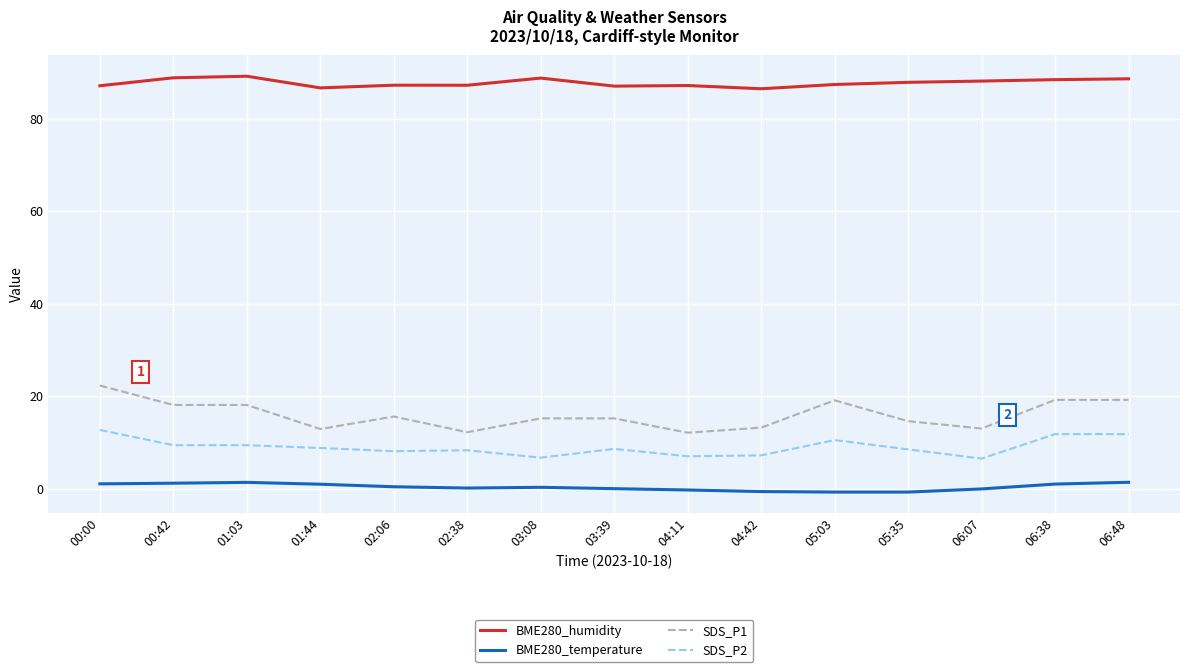

What is the sum of all SDS_P1 values?

240.0